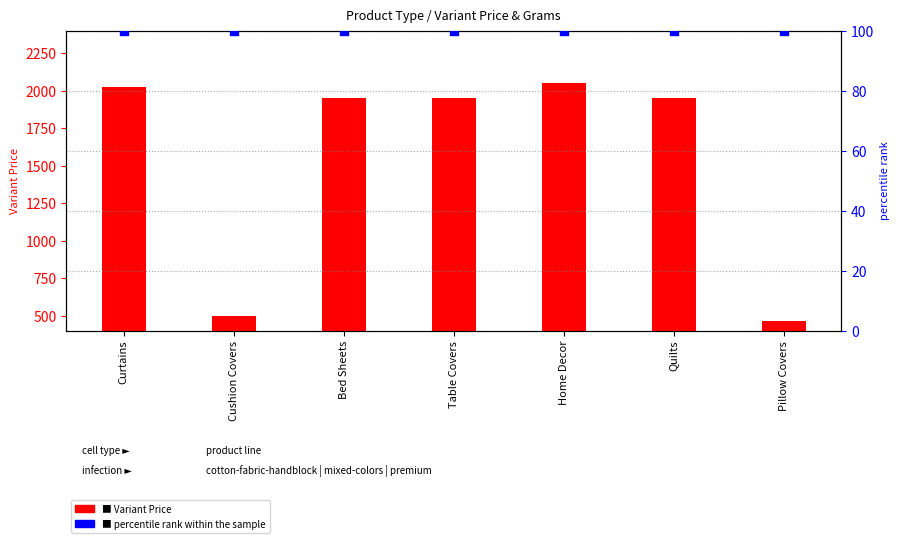

What are all the series names shown in the legend?

Variant Price, percentile rank within the sample